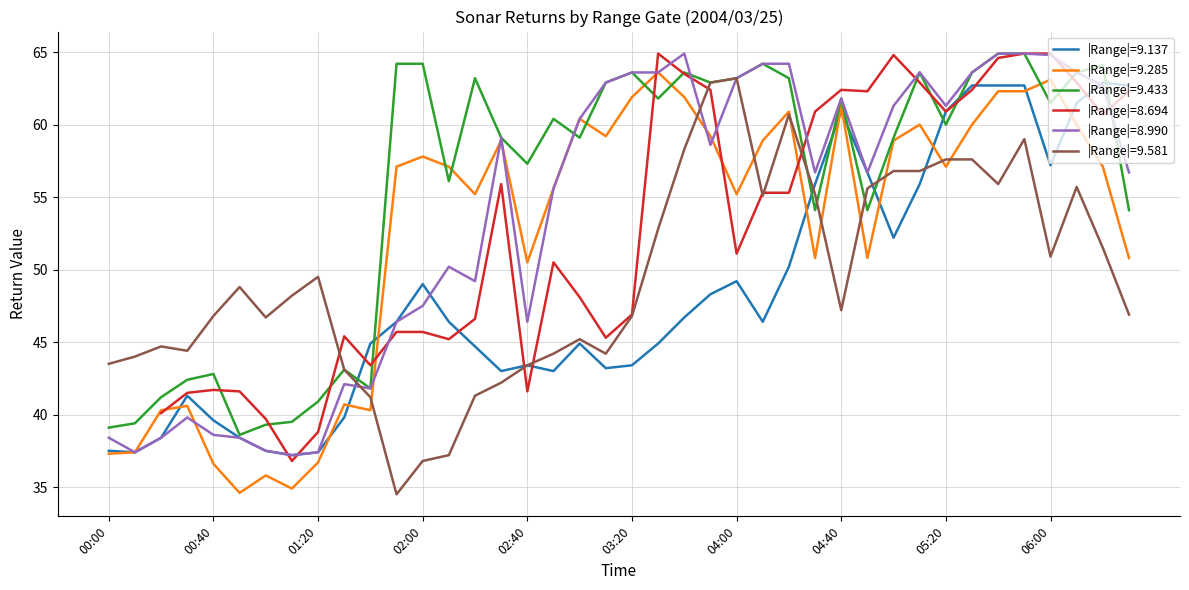

What is the minimum value for |Range|=9.285?

34.6